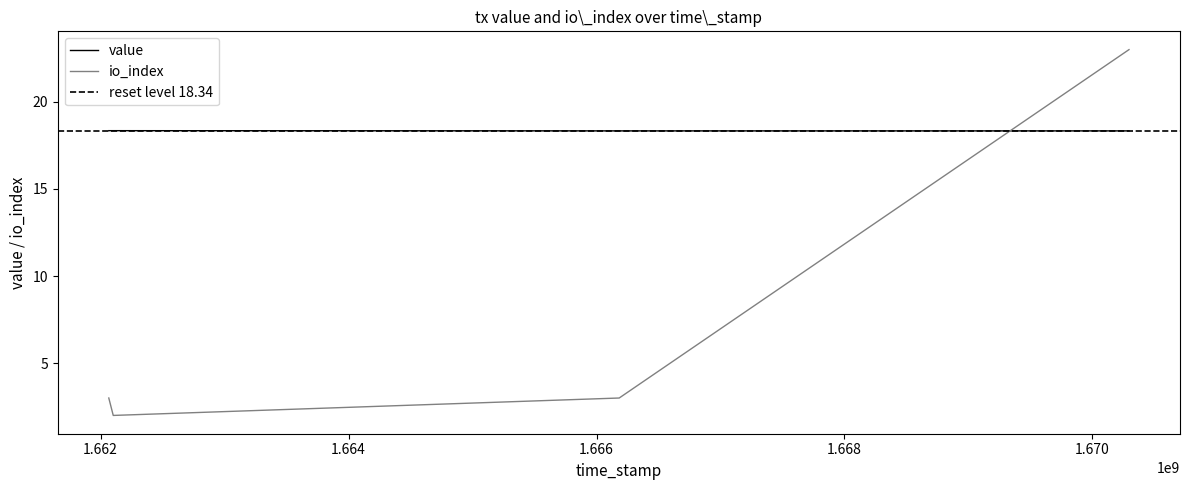

How many intersections are there between io_index and value?

1